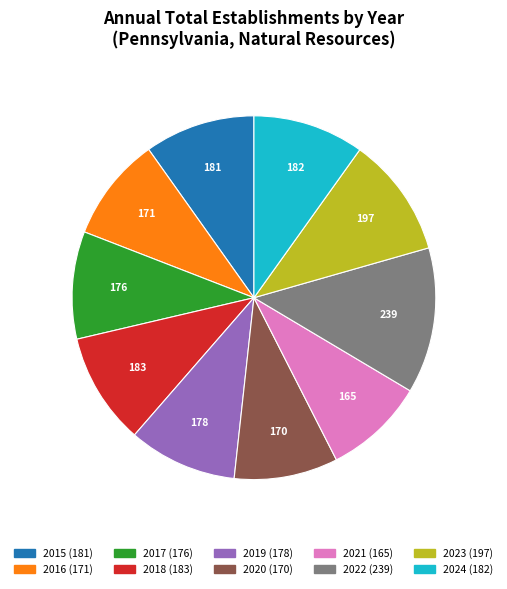

Is there any slice that represents more than half of the pie?

No